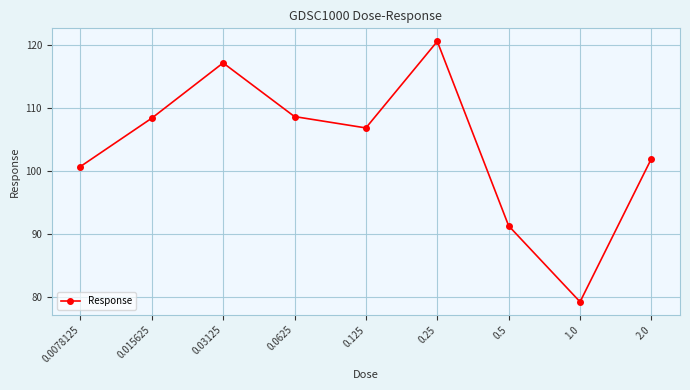

What is the maximum value shown in the chart?

120.6